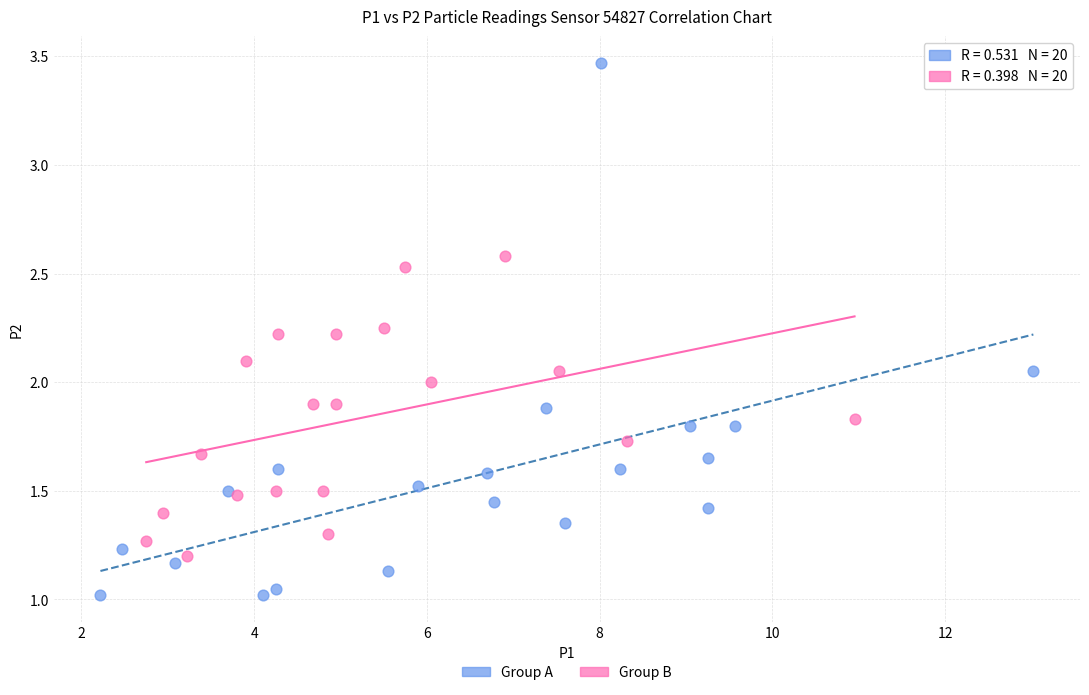

Which series has the widest spread of Y values?

Group A